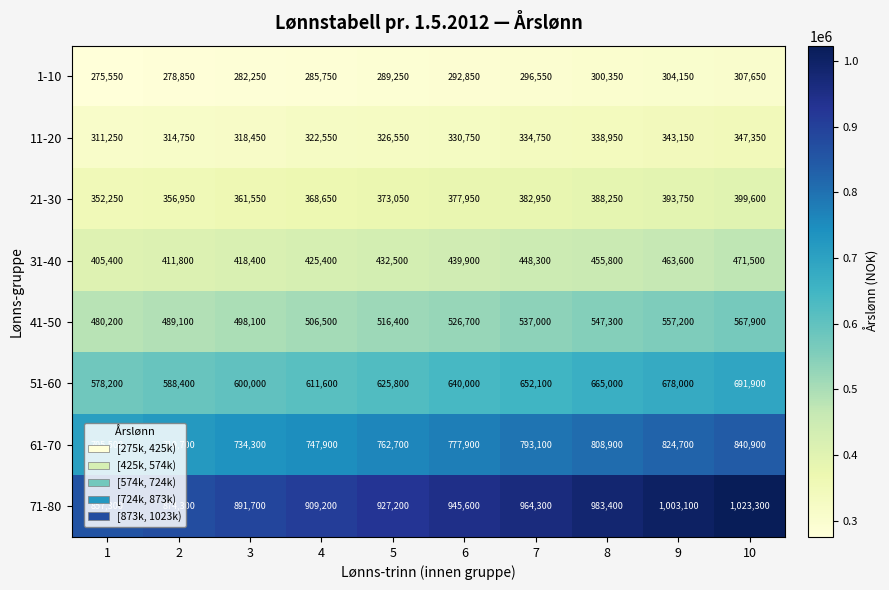

True or false: 61-70 has a value of 488812 at 8.

False